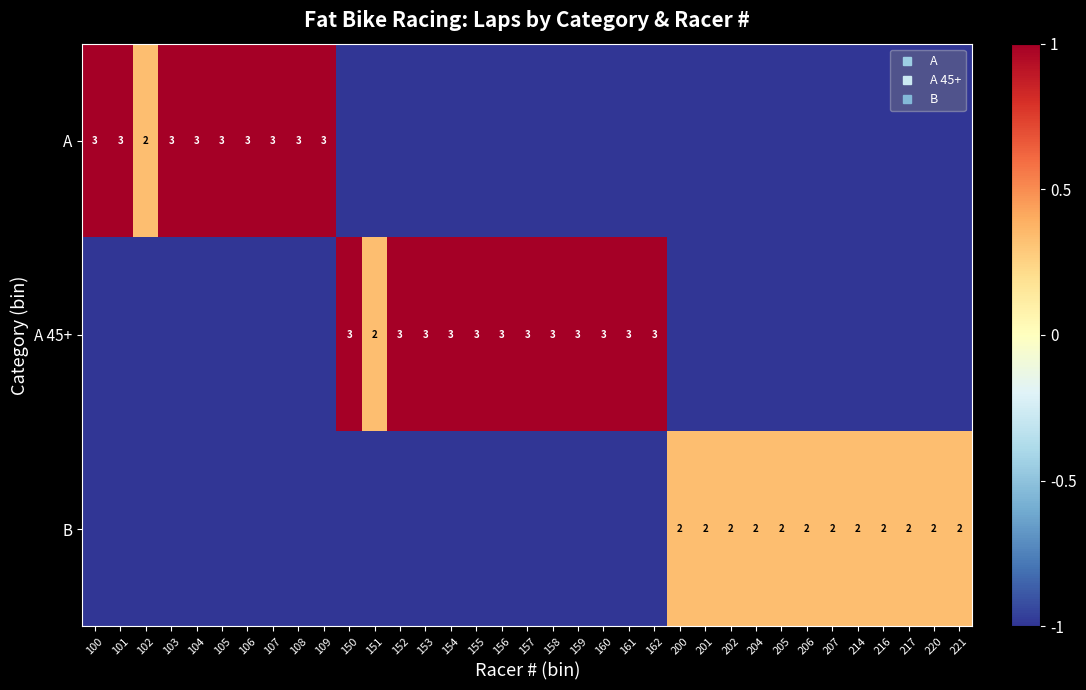

Where is A nearest to the value 0?

102